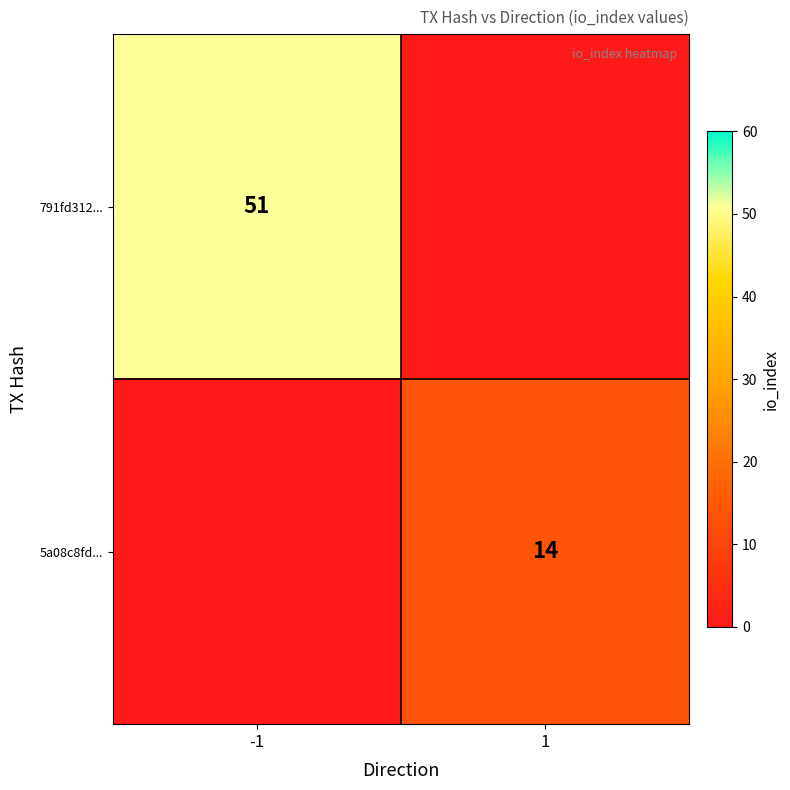

The value of 5a08c8fd... at 1 is 9. True or false?

False